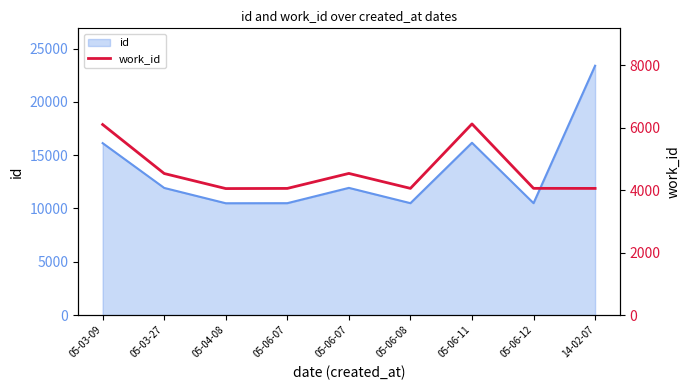

The chart shows a value of 7973 at 05-06-11. True or false?

False